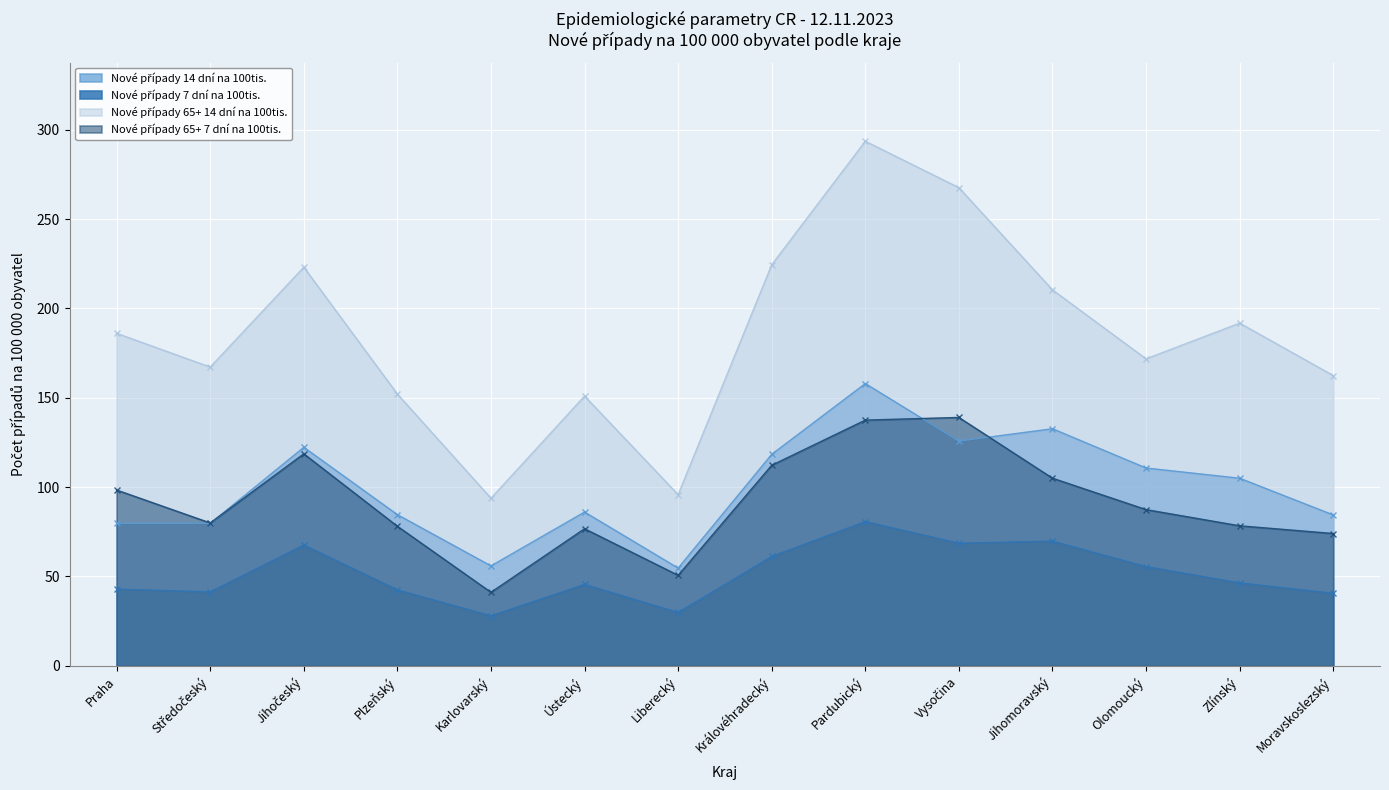

True or false: Nové případy 7 dní na 100tis. and Nové případy 14 dní na 100tis. cross at least once.

False